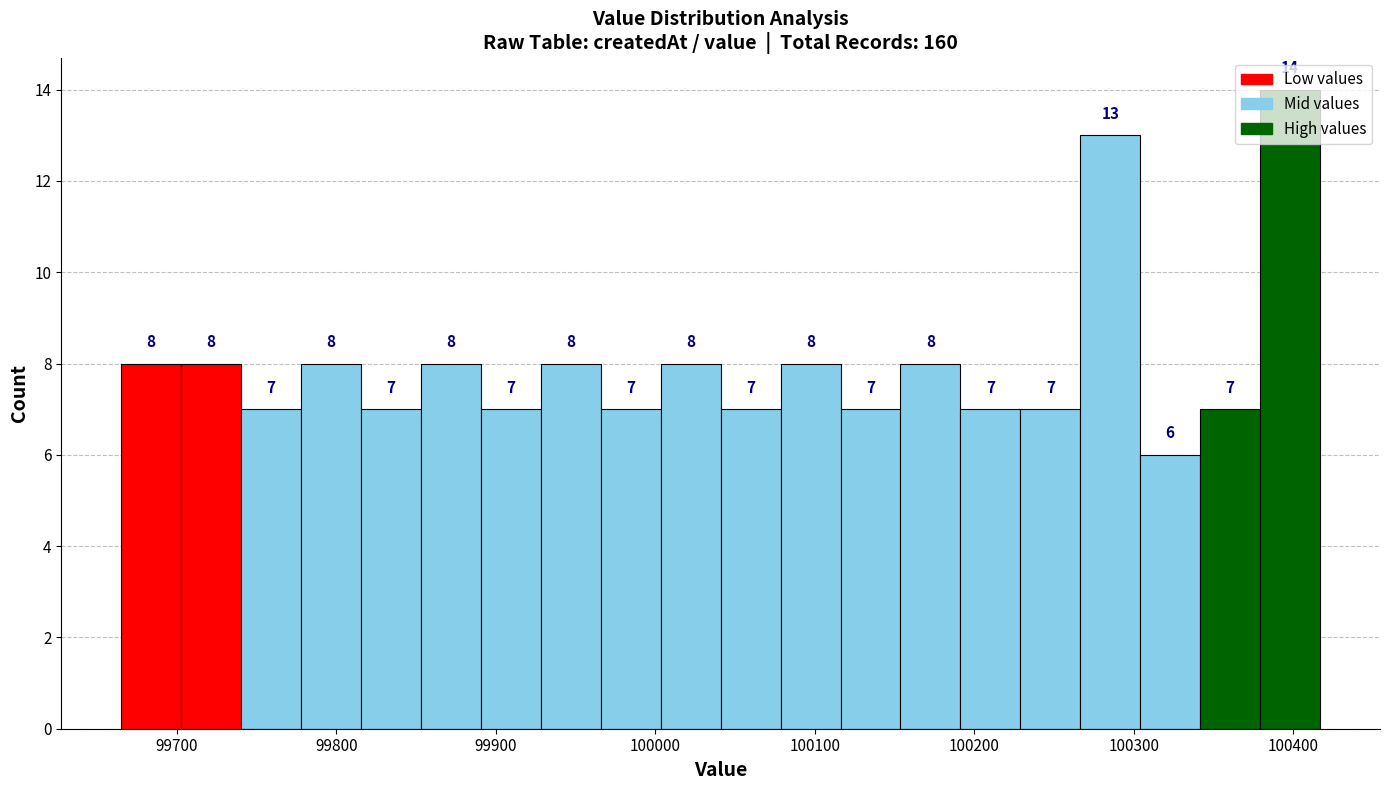

Around what value on the x-axis is the tallest bar? Give the approximate position of its centre, as read against the axis.

100400